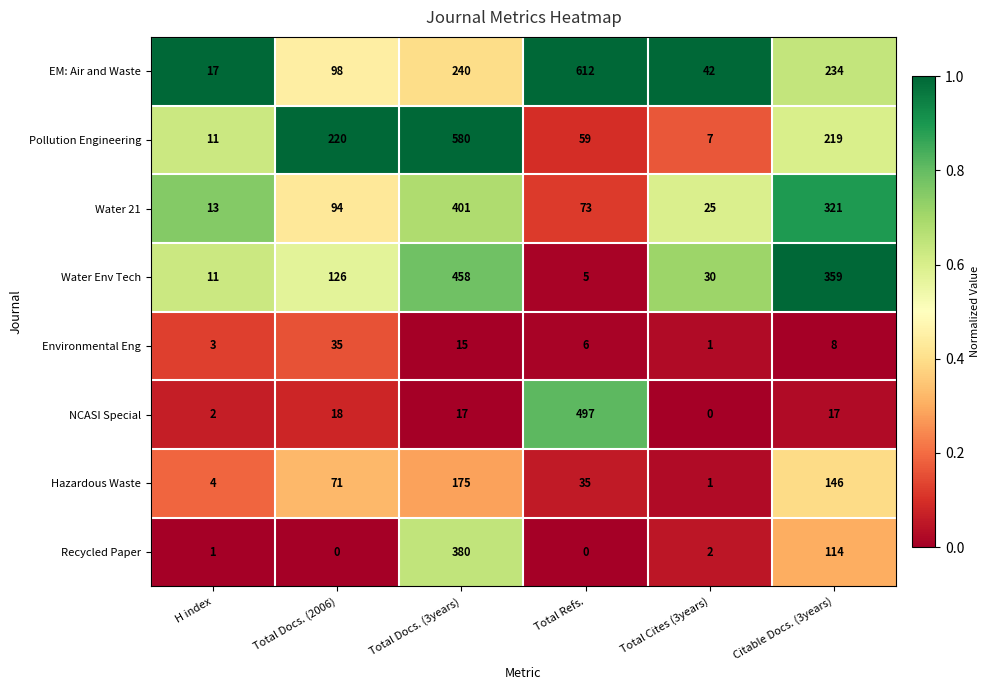

True or false: Water Env Tech has a value of 165 at Total Docs. (2006).

False